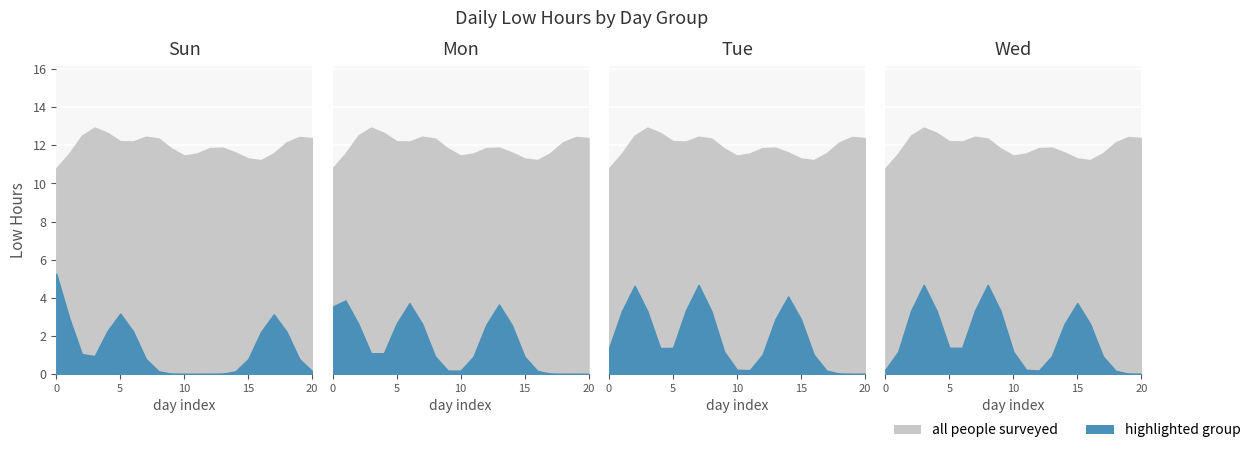

Is it true that the value at 12 is 19.7?

False